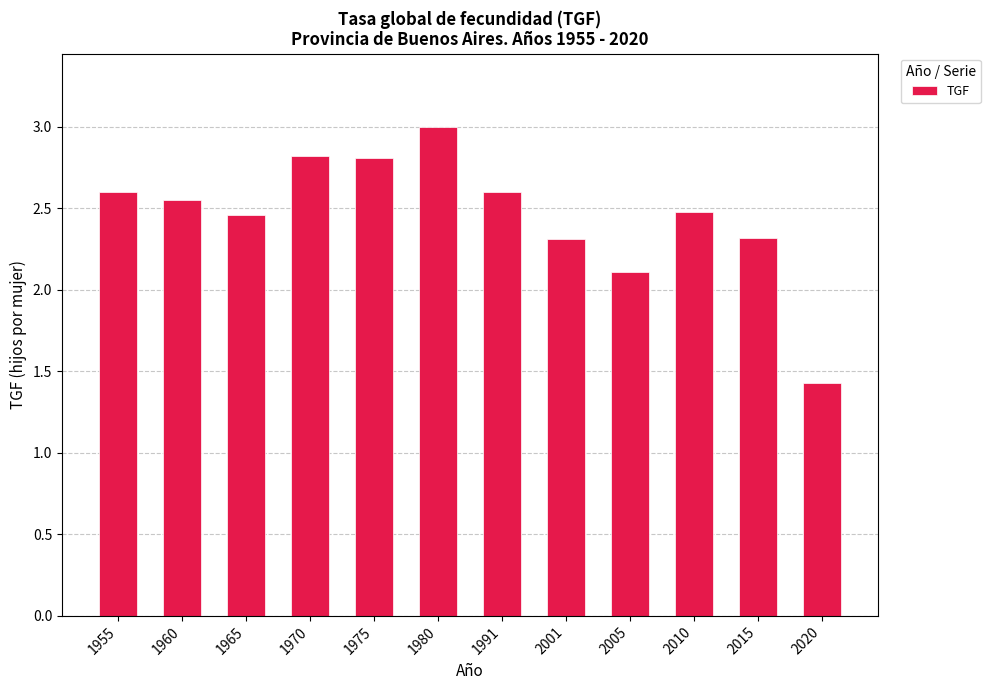

How many bars are there in total?

12